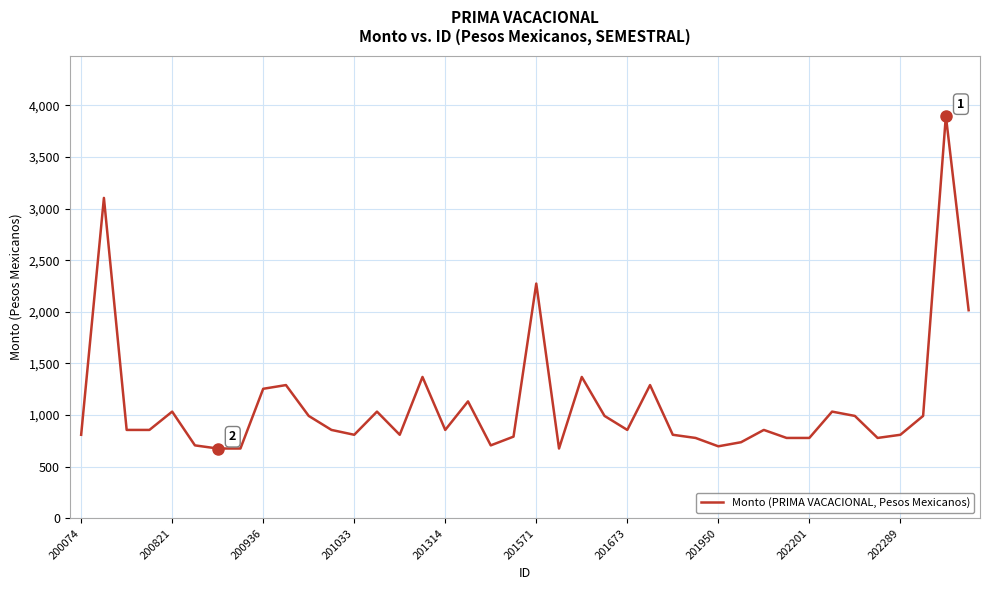

What is the sum of all values?

44021.0